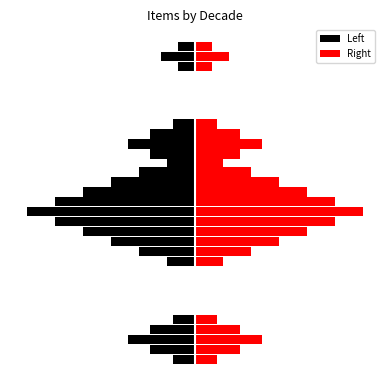

The value of Public at 24968 is 1. True or false?

False